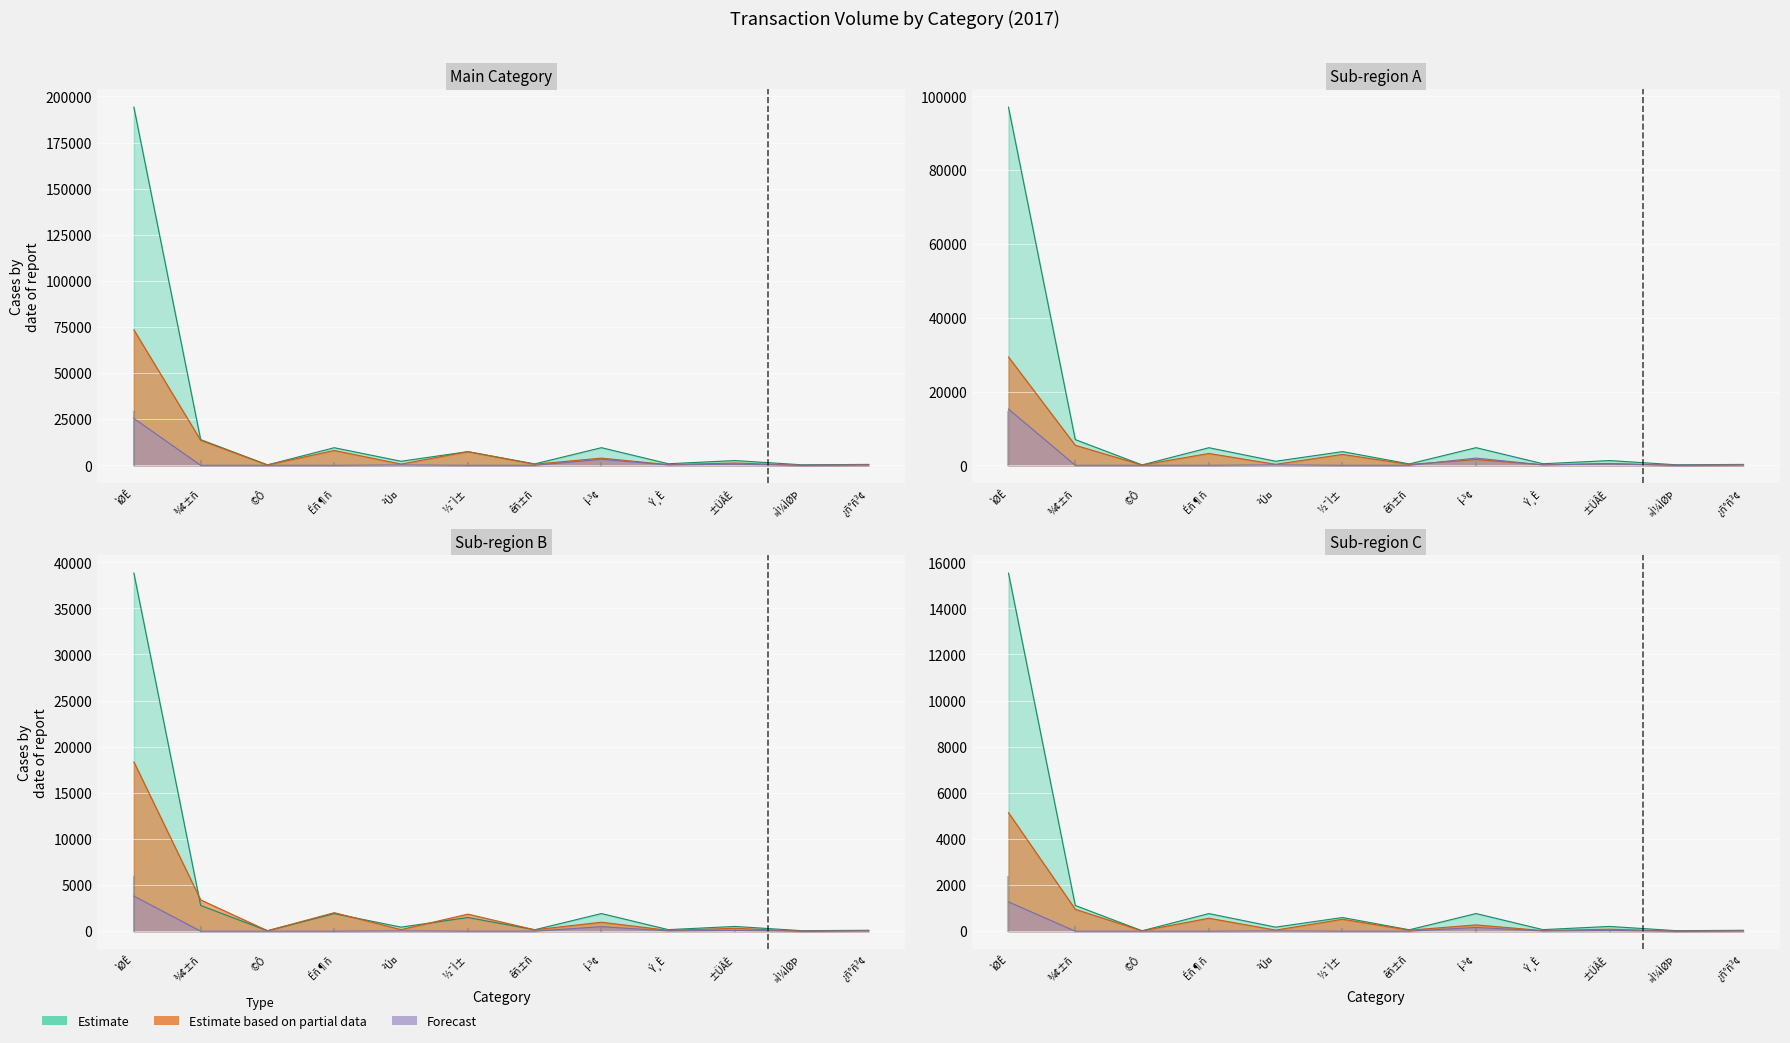

What value does the Estimate based on partial data series have at ¾¢±ñ, to the nearest 100?

13600